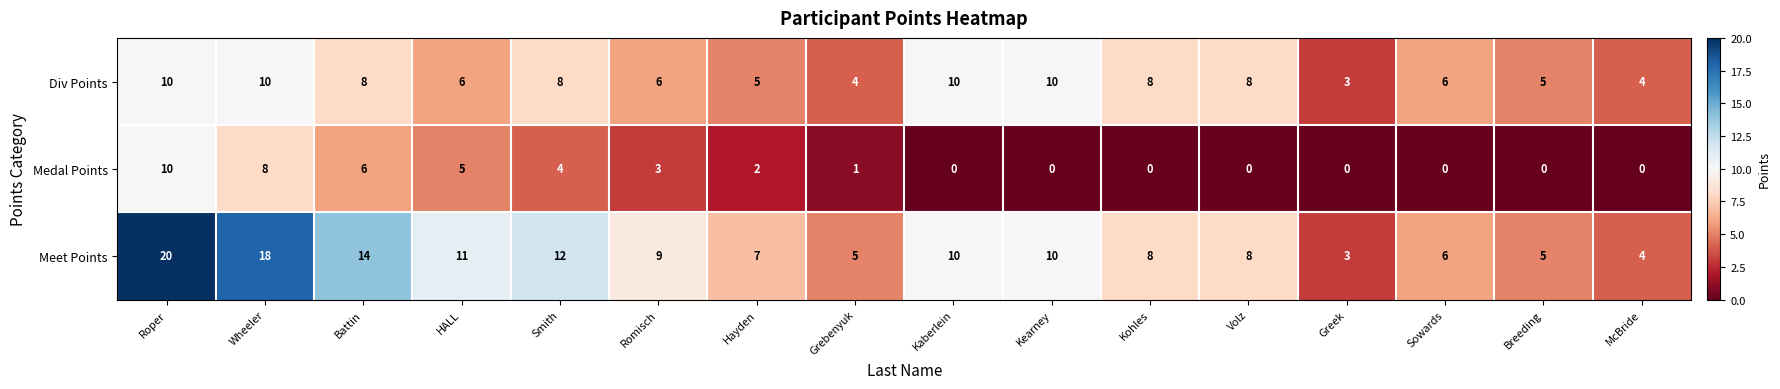

Which series has the largest total across all categories?

Meet Points